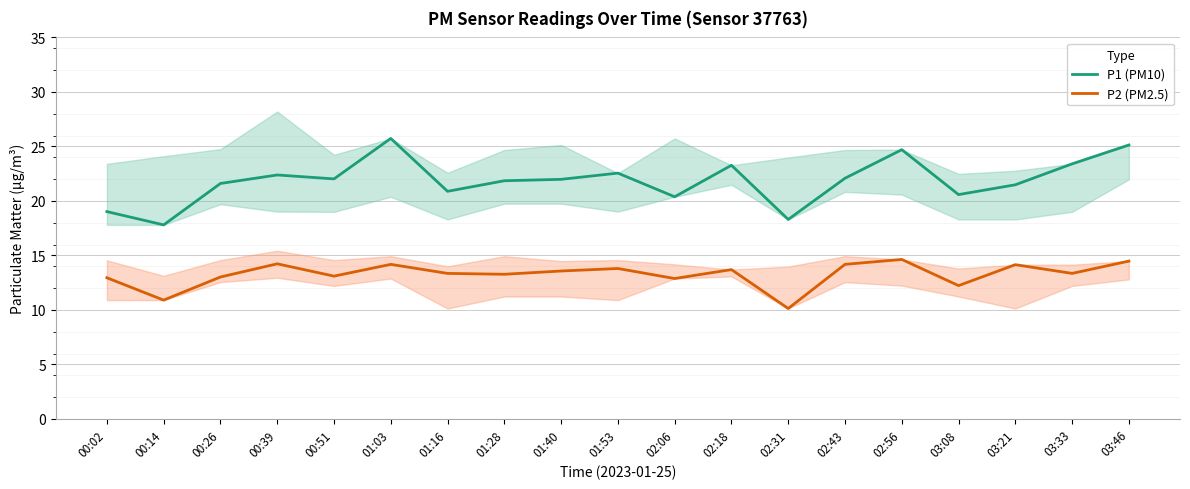

True or false: P1 (PM10) and P2 (PM2.5) cross at least once.

False